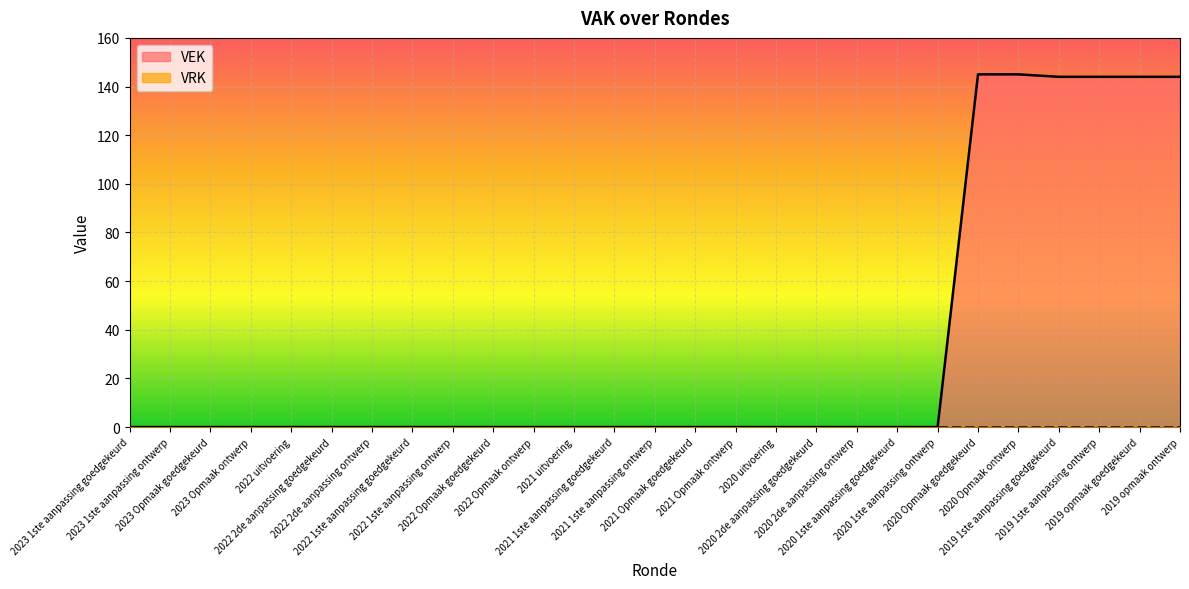

How many data points are above 0?

6